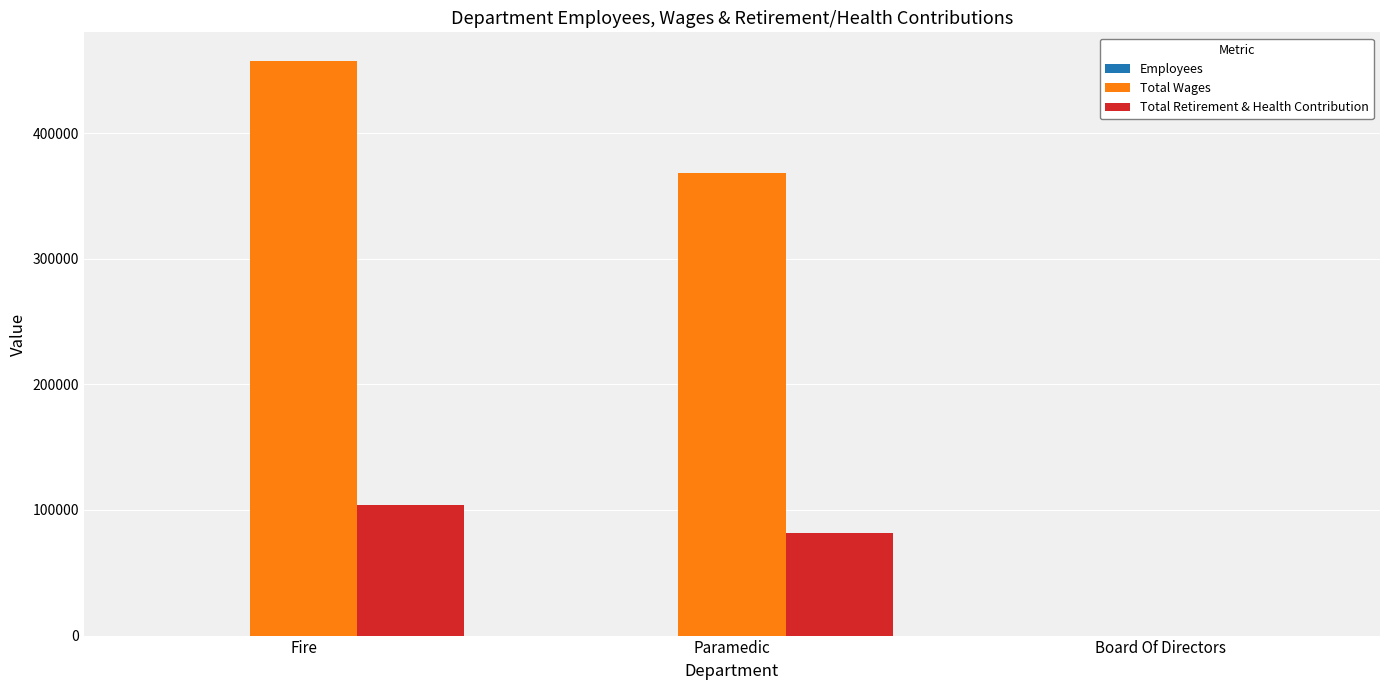

What is the sum of all Total Retirement & Health Contribution values?

185115